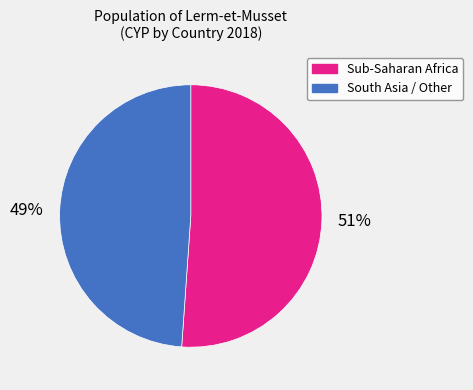

Is there a majority slice in this chart?

Yes